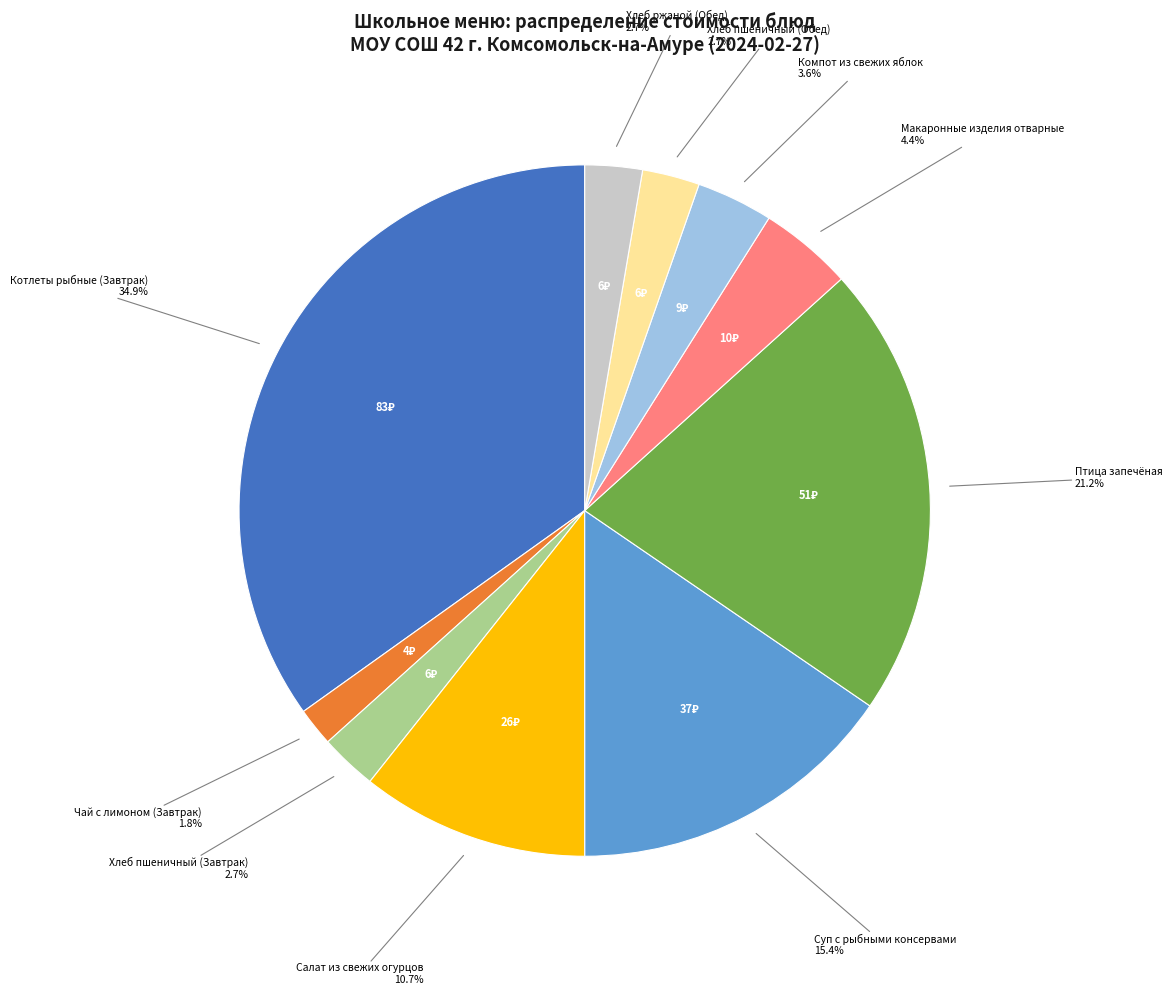

Does any single category account for the majority?

No